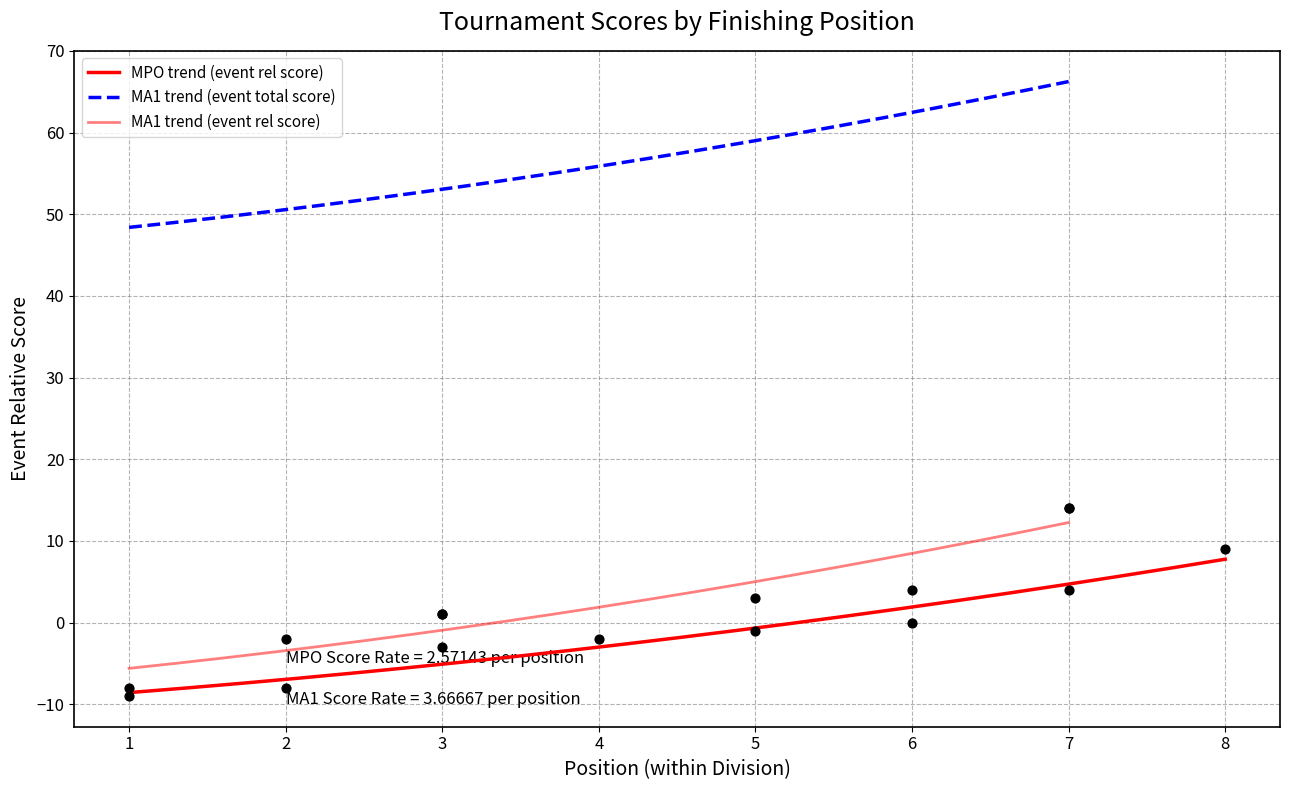

At which category is the sum across all series the highest?

7